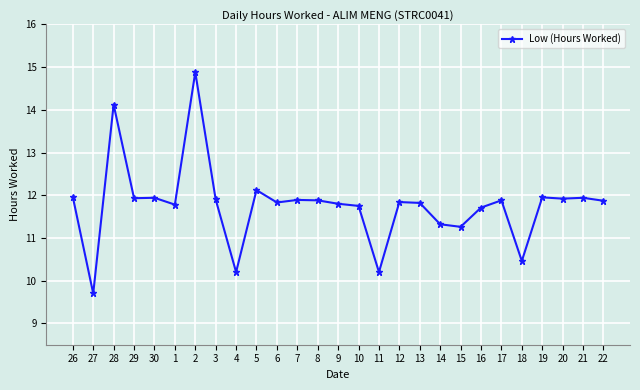

Which label corresponds to the smallest value in the chart?

27